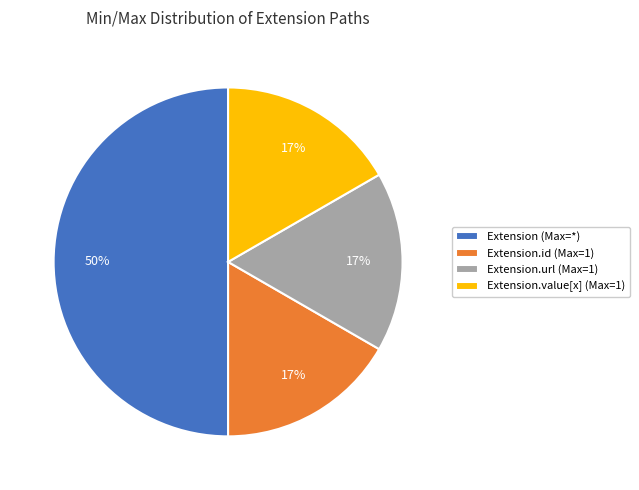

Does Extension.id (Max=1) account for over 50% of the chart?

No